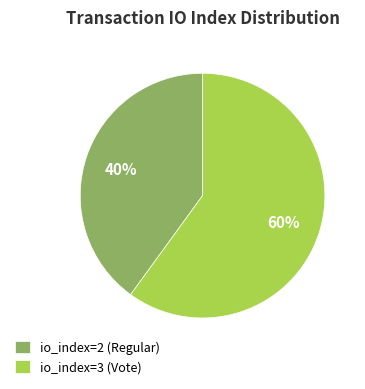

Which has a higher value, io_index=2 (Regular) or io_index=3 (Vote)?

io_index=3 (Vote)